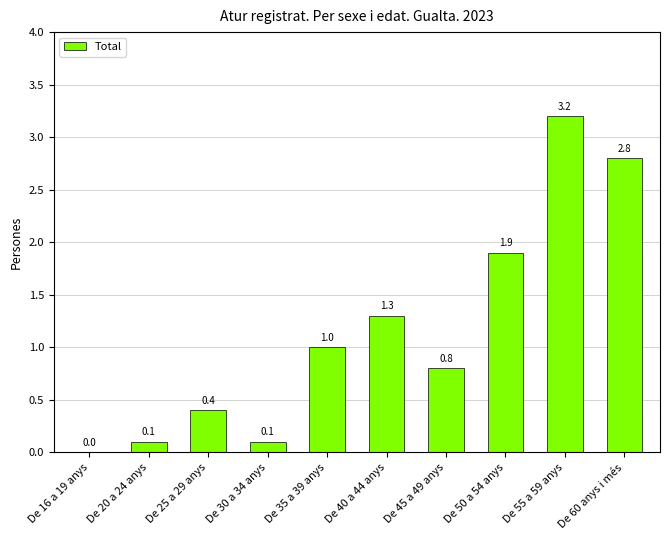

True or false: the data shows 0.1 at De 20 a 24 anys.

True